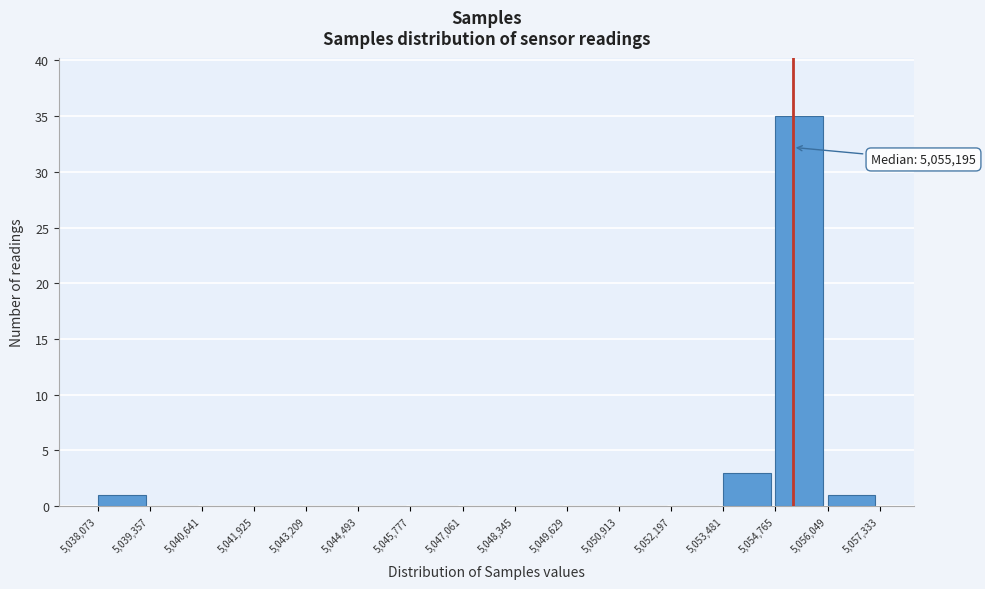

Which range on the x-axis has the tallest bar?

5,054,765 to 5,056,049